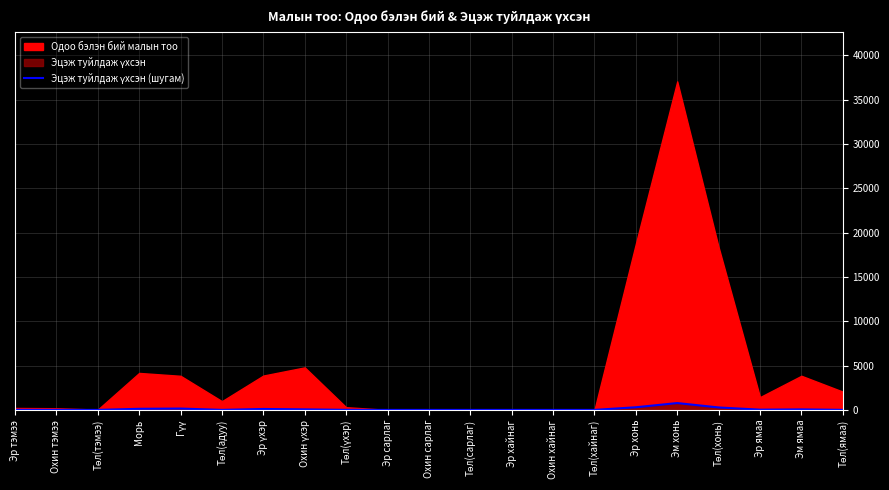

Where is the data nearest to the value 386?

Эр хонь